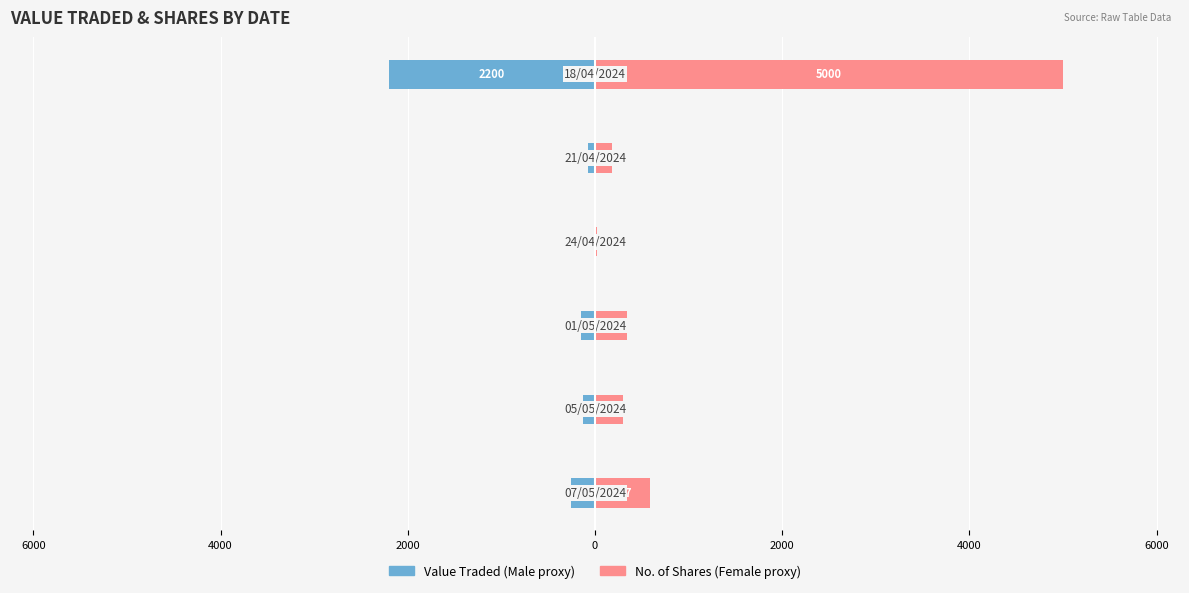

What is the sum of all Male values?

-2826